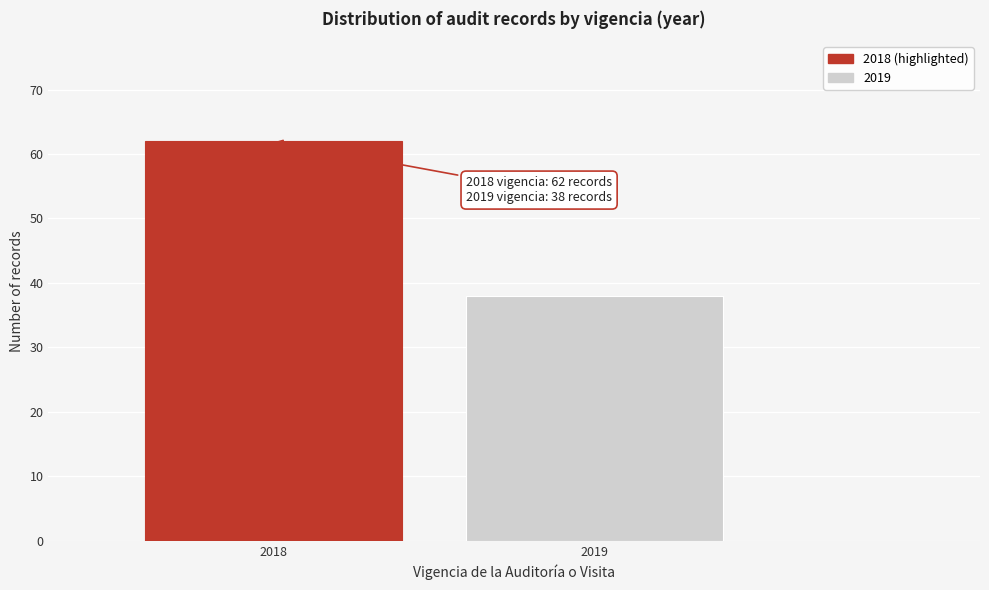

Reading left to right, list all the values displayed in this chart.

62	38